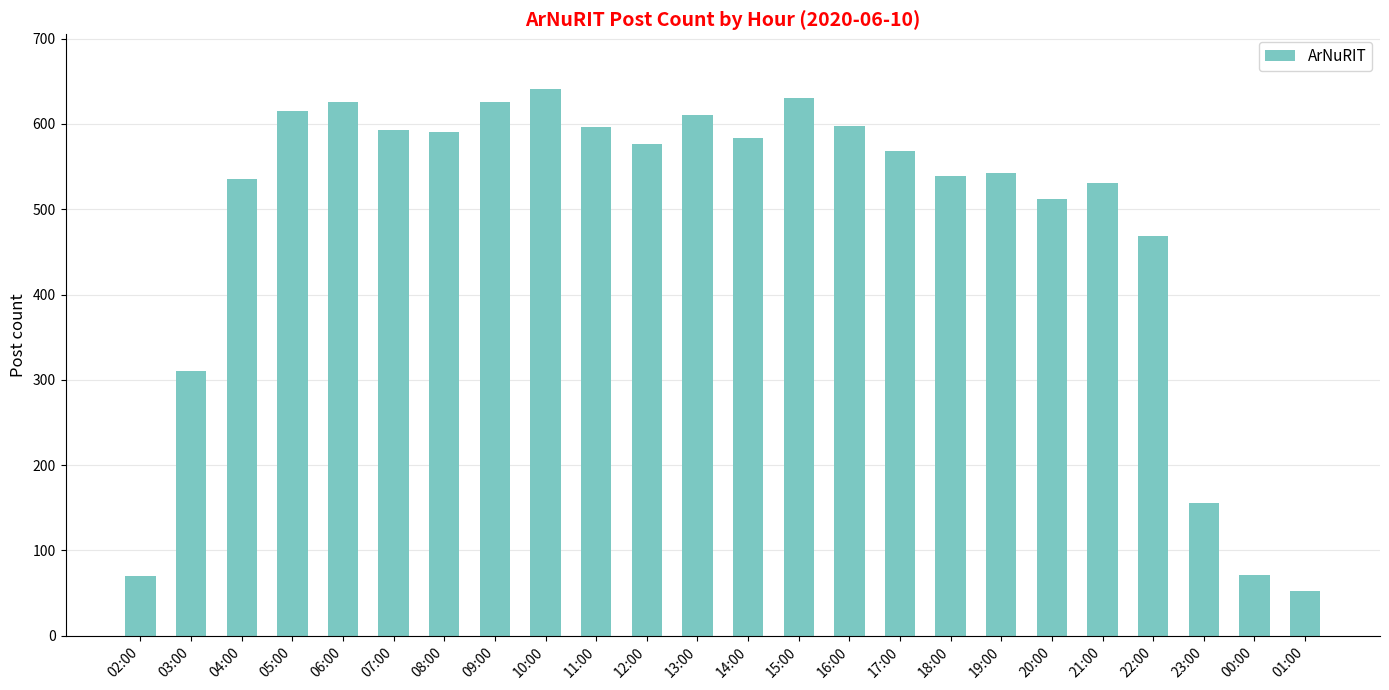

How many series are shown in this chart?

1